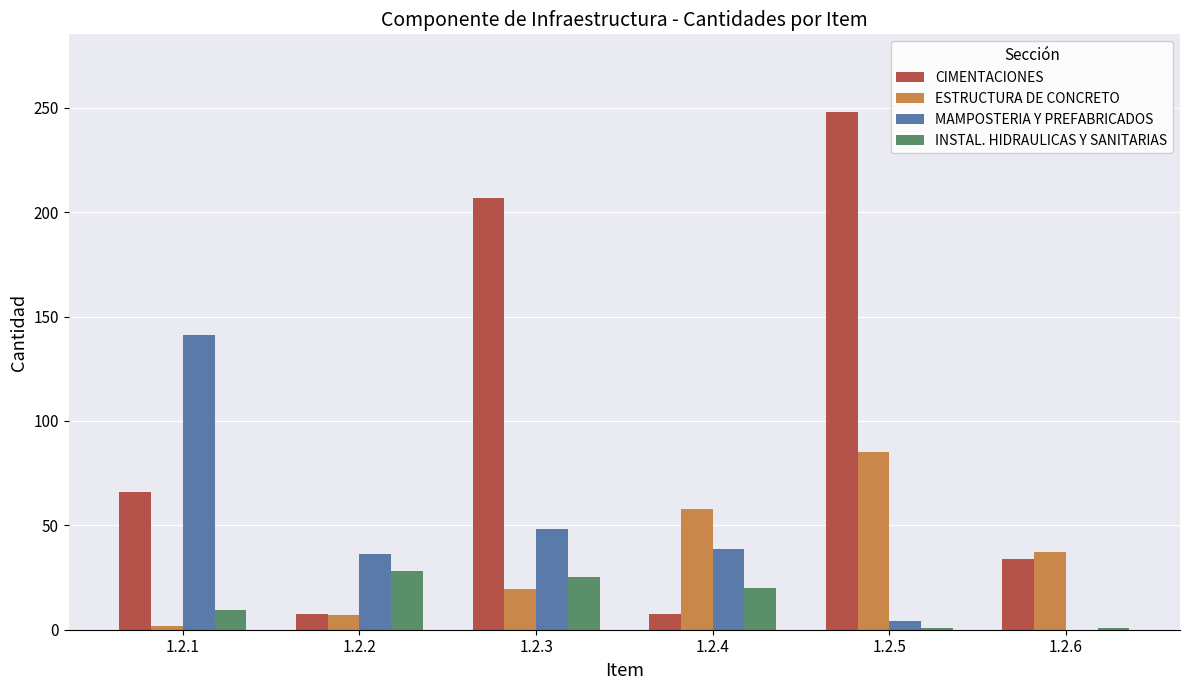

Between 1.2.3 and 1.2.4, which series saw the biggest shift?

CIMENTACIONES